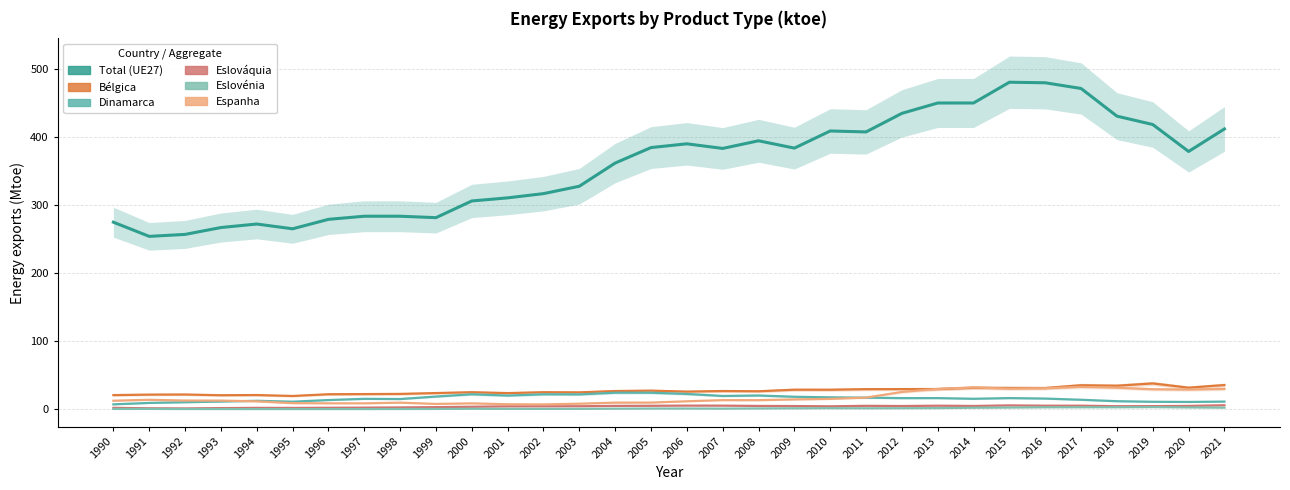

Which series ends up on top after the final intersection of Espanha and Dinamarca?

Espanha